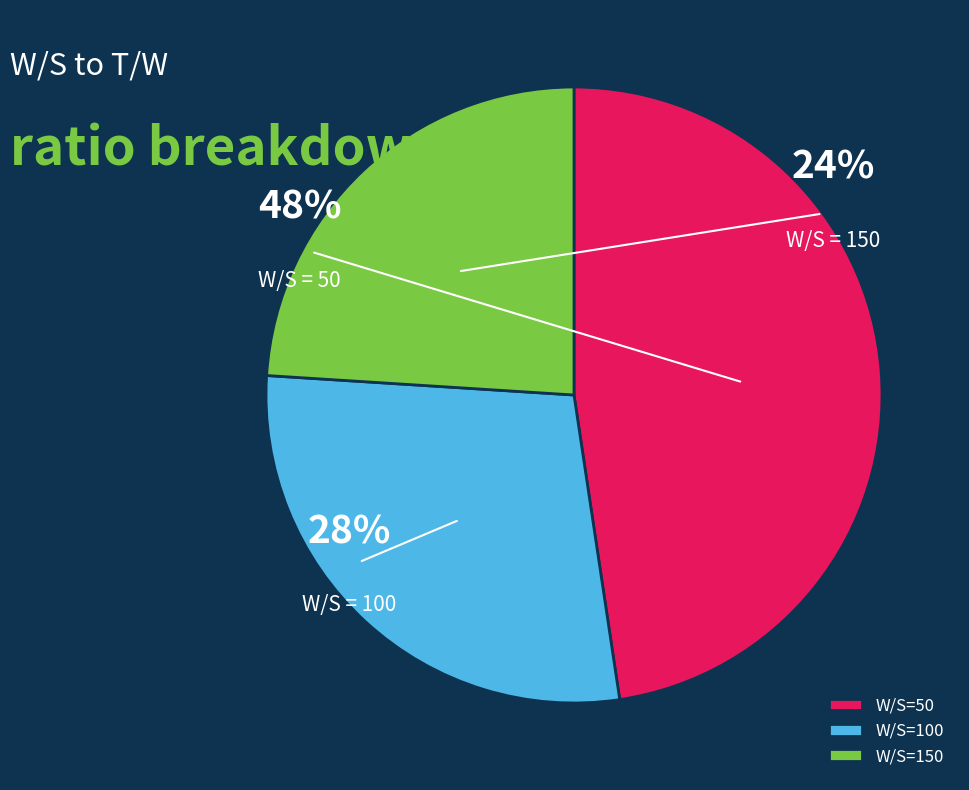

To the nearest percent, what is the difference between the 50 and 100 slice percentages?

19%